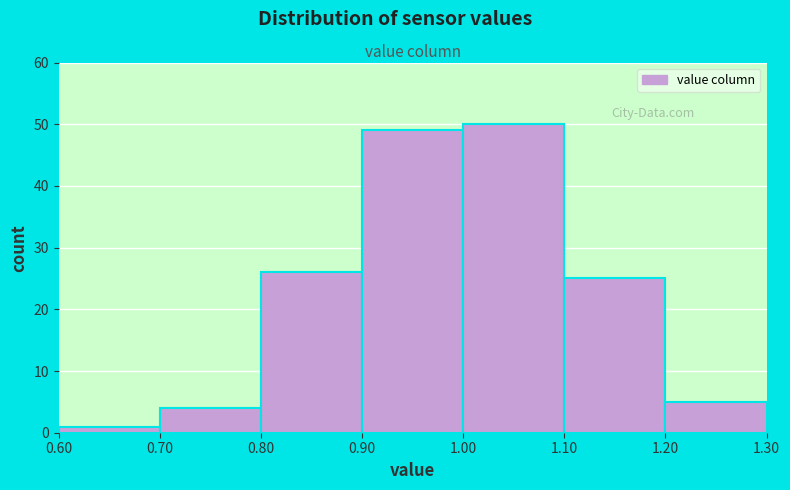

Reading left to right, transcribe this chart: for each bar, give the range it covers on the x-axis and its height. The values are not printed on the chart, so give them approximately, as read against the axis.

0.60 to 0.70: 1
0.70 to 0.80: 4
0.80 to 0.90: 26
0.90 to 1.00: 49
1.00 to 1.10: 50
1.10 to 1.20: 25
1.20 to 1.30: 5